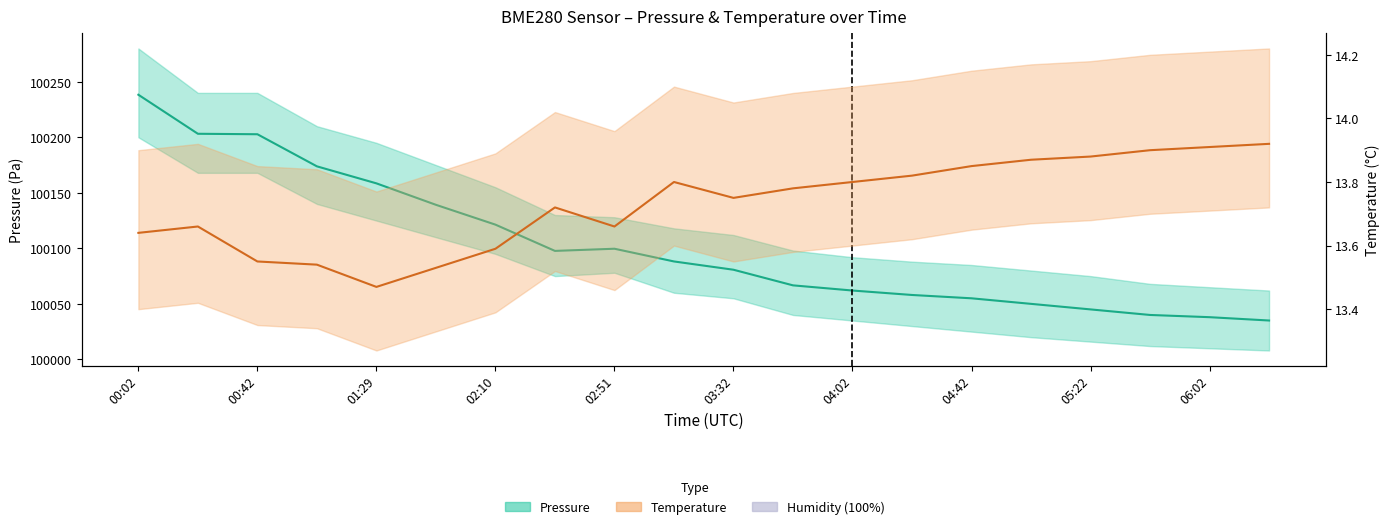

What is the value of the Temperature point at the 7th from the left?

13.6